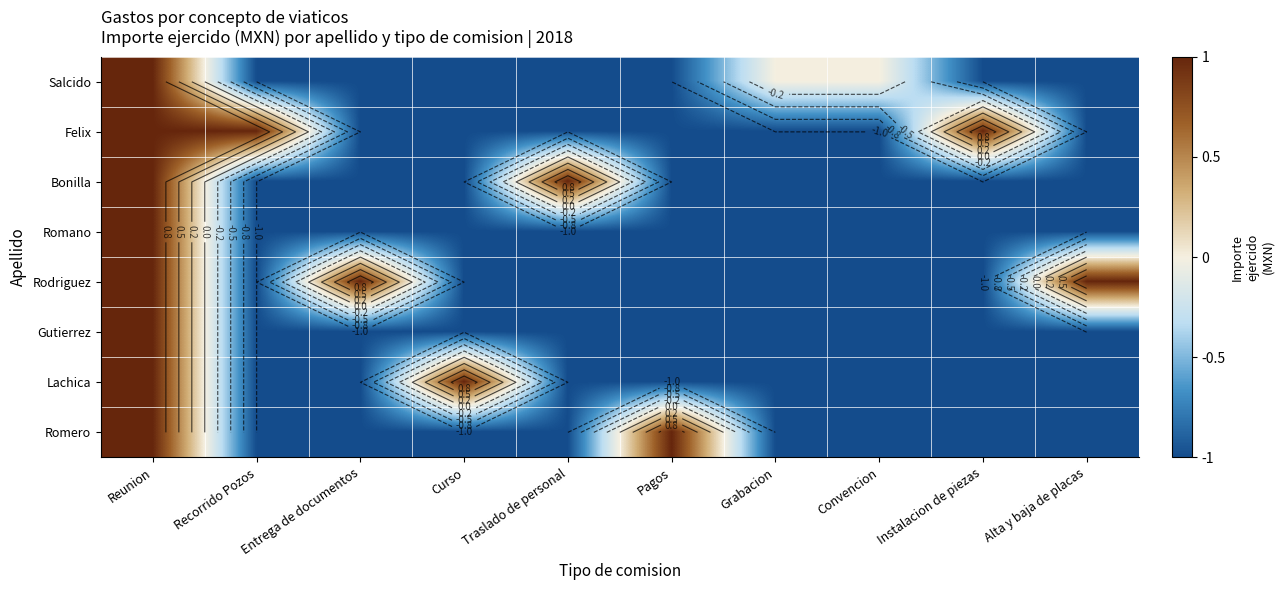

How many values in the Rodriguez series exceed -1?

3